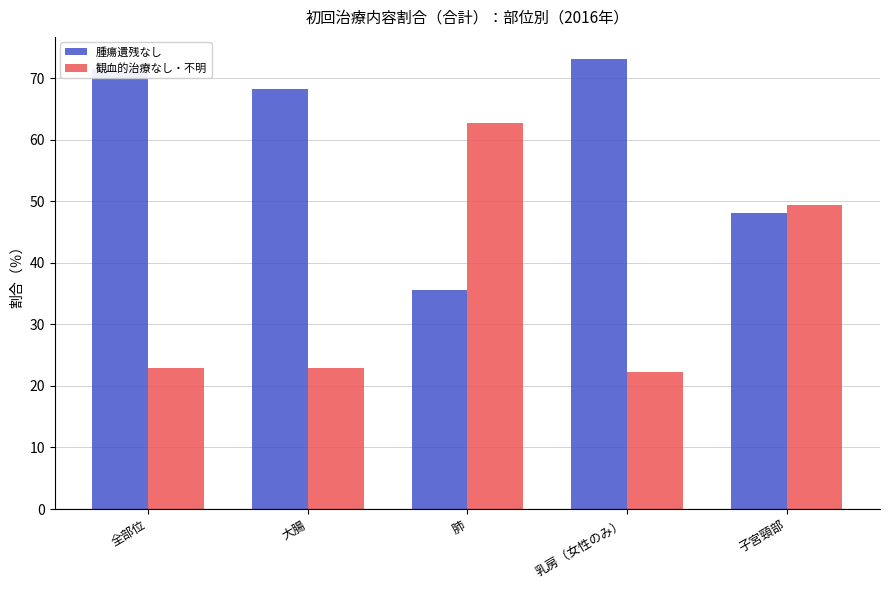

List the series in order of their peak value, highest first.

腫瘍遺残なし, 観血的治療なし・不明